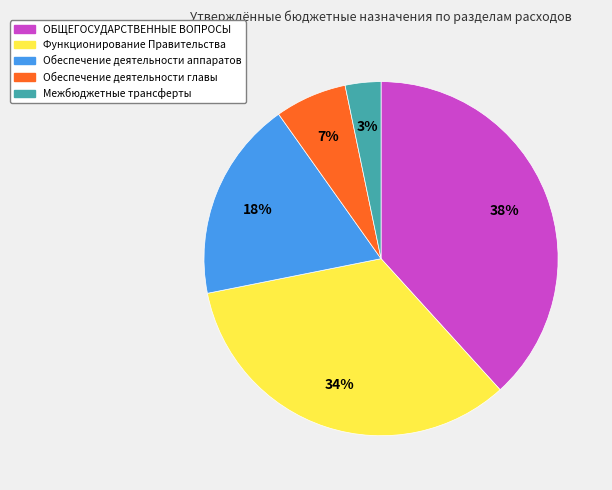

What percentage is the Функционирование Правительства slice, to the nearest percent?

34%